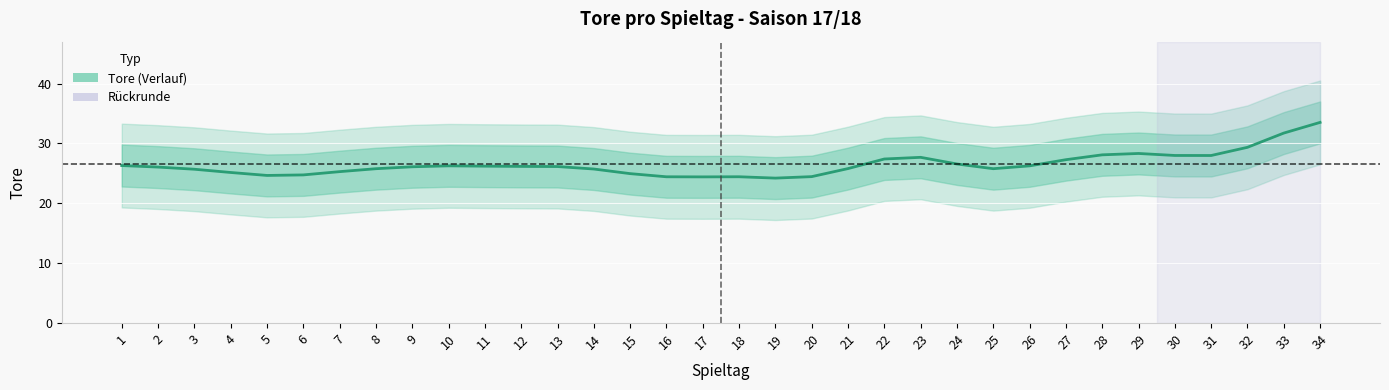

Is this an area chart (filled region under the line)?

No